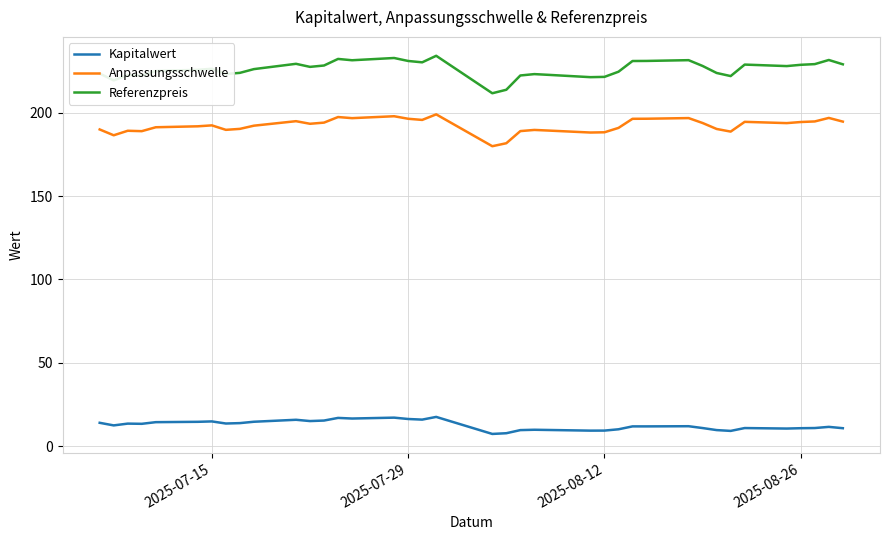

True or false: Kapitalwert and Referenzpreis cross at least once.

False